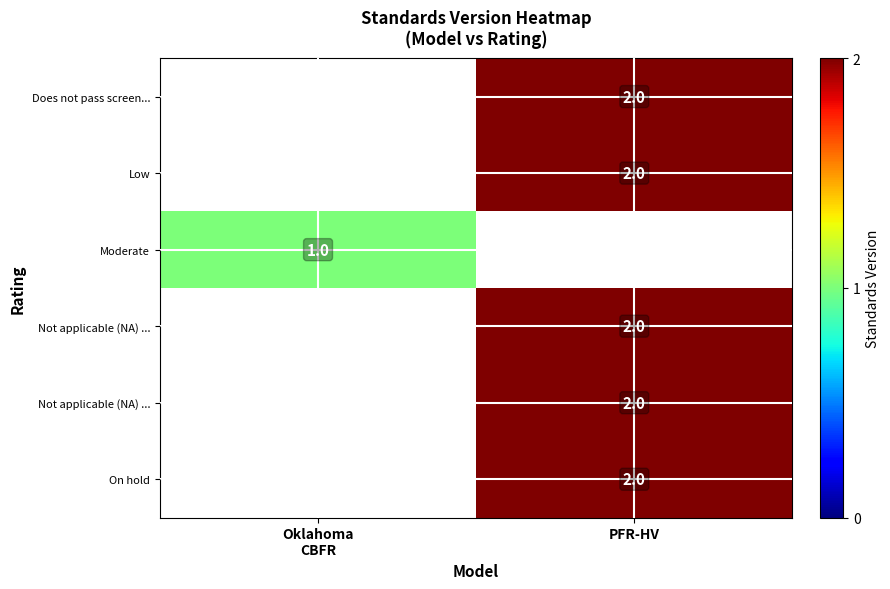

What value does the row_0 series have at PFR-HV?

2.0